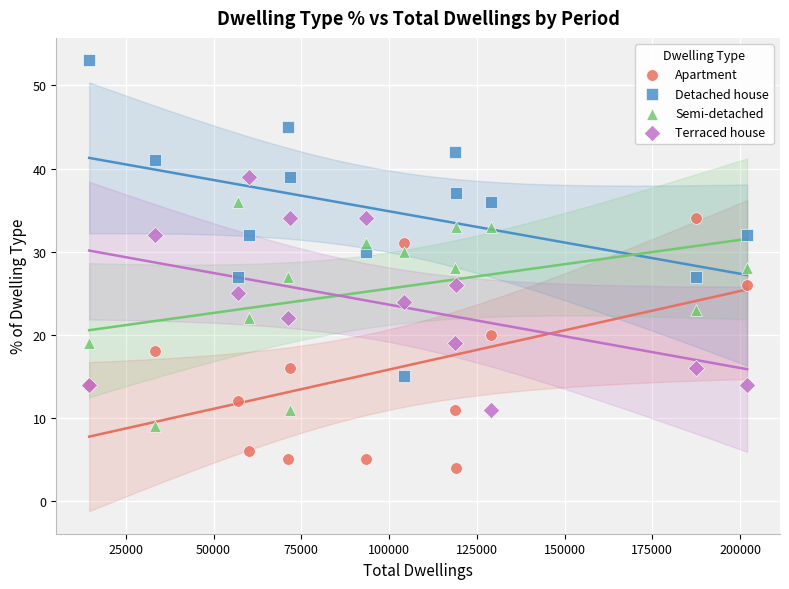

What is the X range (max minus min) for the scatter plot?

187423